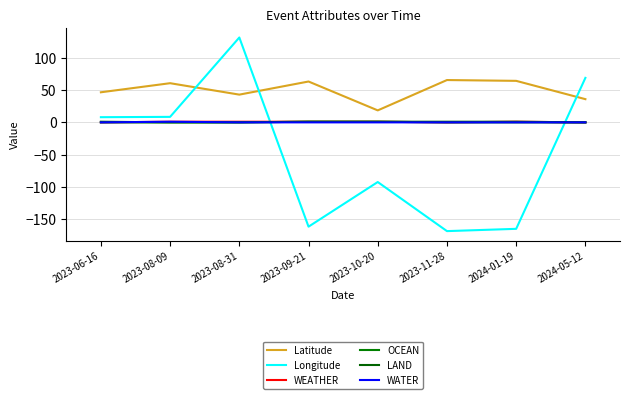

What is the label of the 2nd point from the right?

2024-01-19